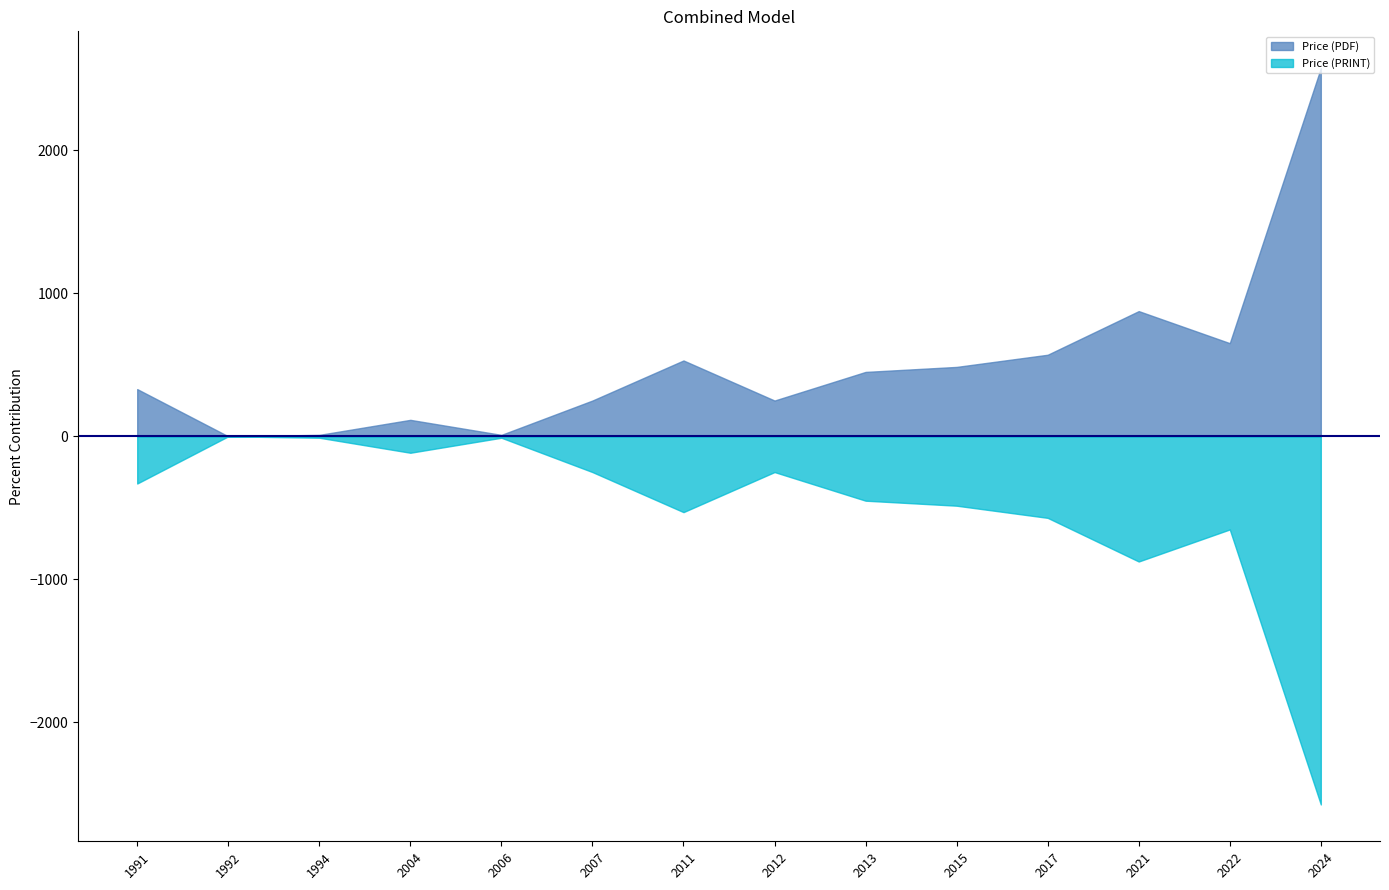

Is the value of Price (PRINT) at 1991 greater than the value of Price (PDF) at 2024?

No